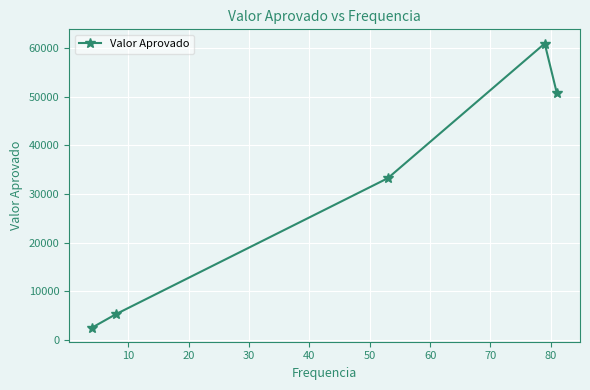

What is the difference between the maximum and minimum values?

58447.3